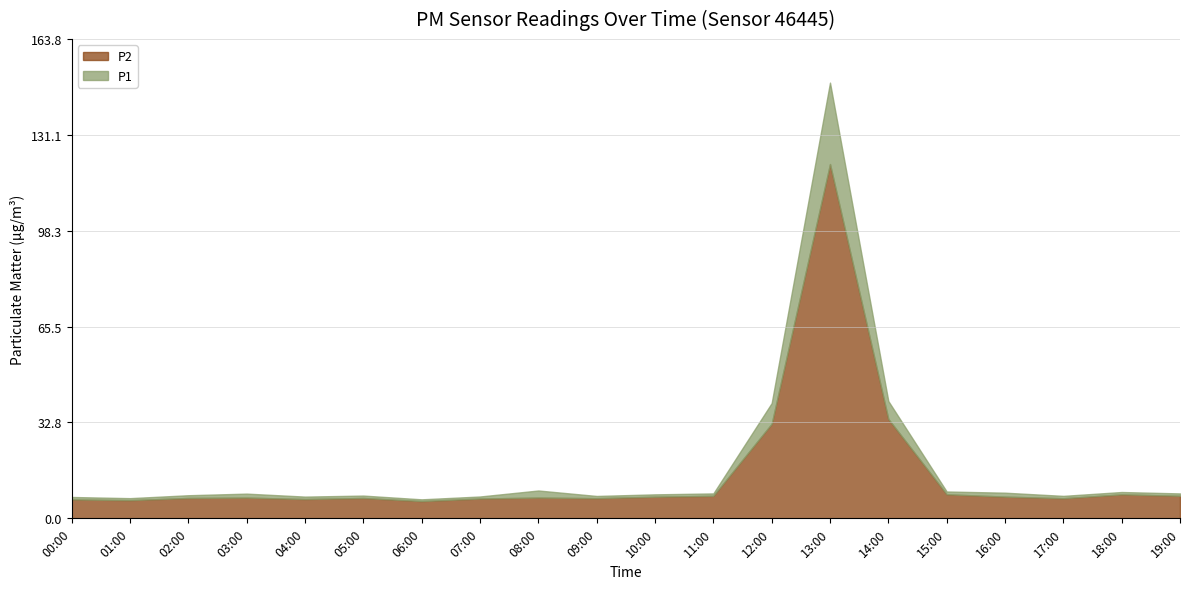

The P2 series shows 10.3 at 19:00. True or false?

False